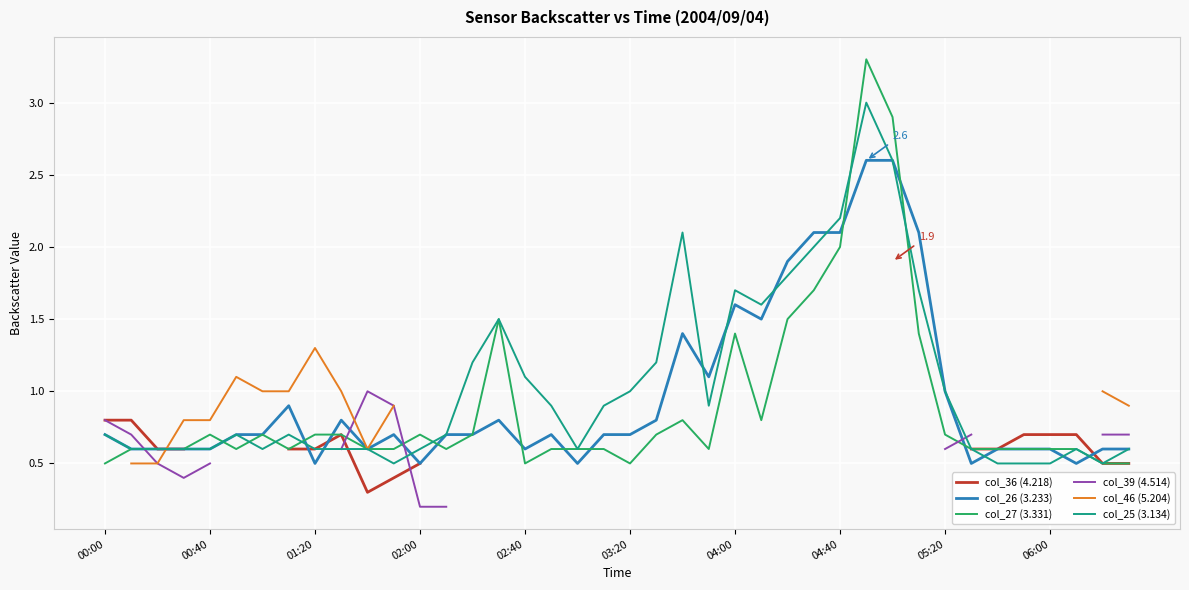

What are all the series names shown in the legend?

col_36 (4.218), col_26 (3.233), col_27 (3.331), col_39 (4.514), col_46 (5.204), col_25 (3.134)